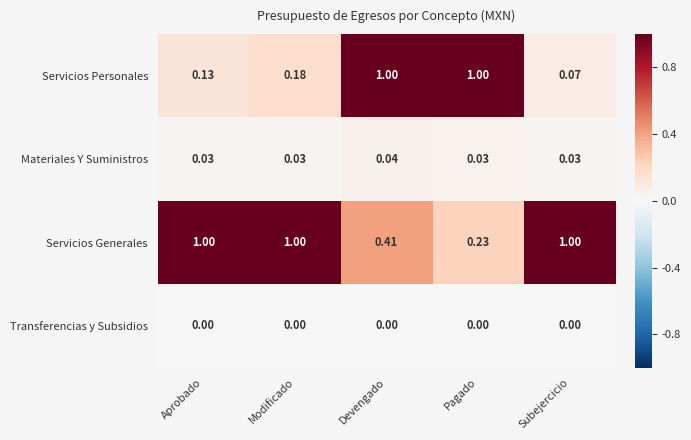

What is the spread (max minus min) of values at Aprobado?

1.0